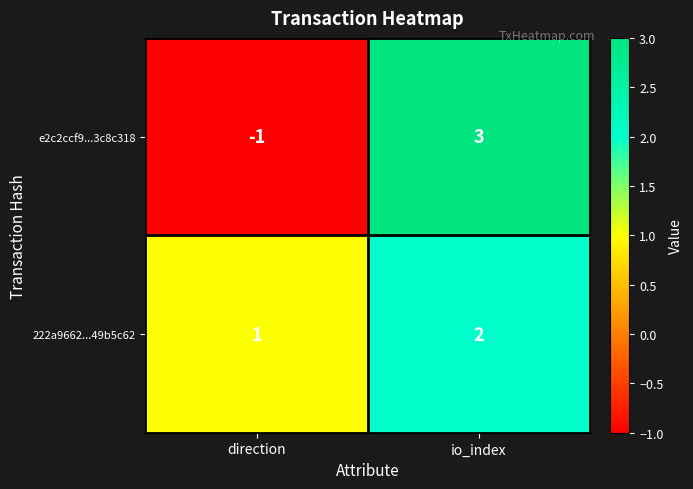

How many data points does each series have?

2